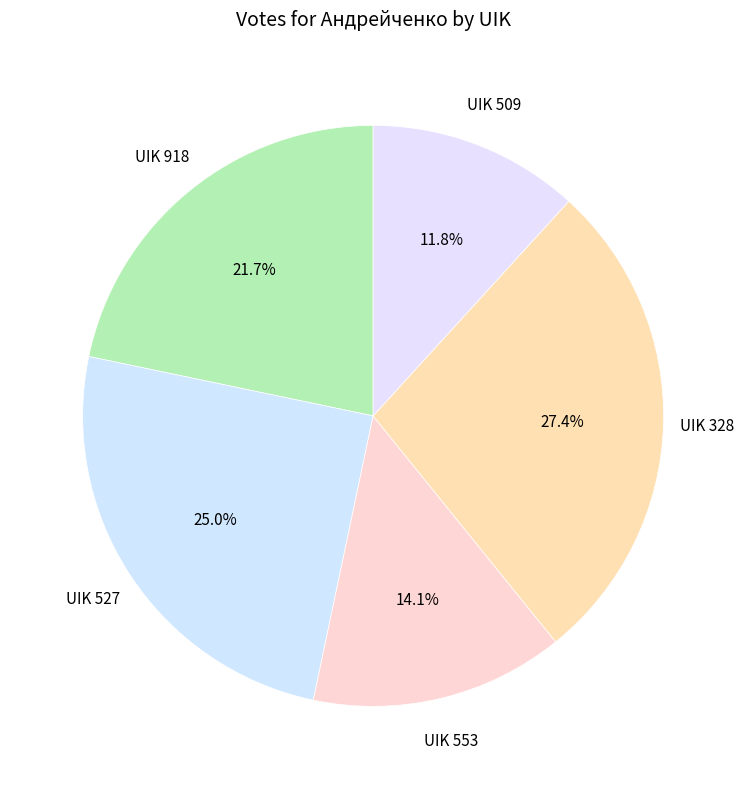

How many slices are in this pie chart?

5